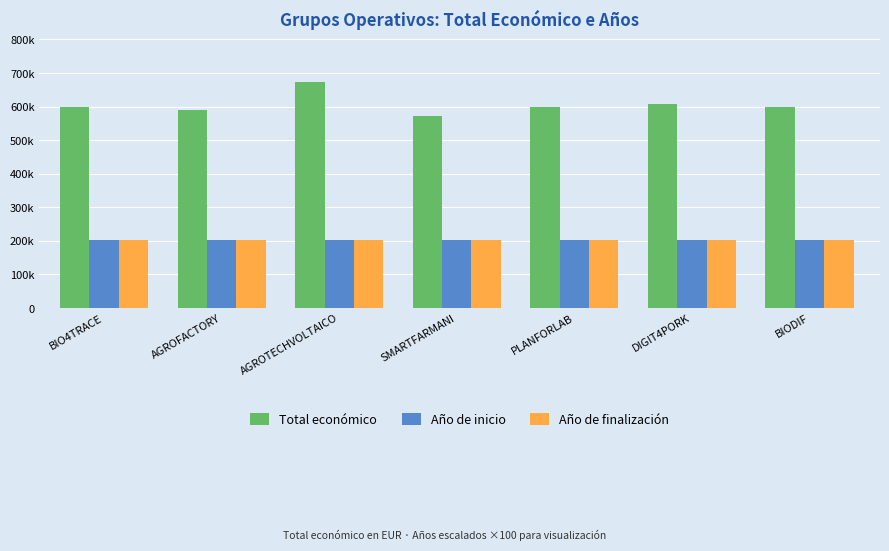

Are the bars horizontal?

No